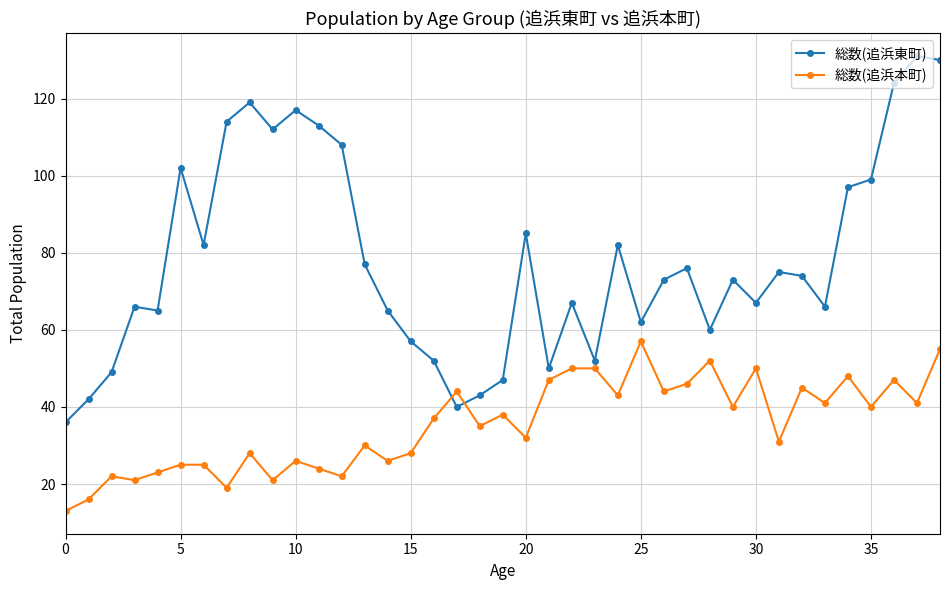

What is the lowest value of the 総数(追浜本町) series?

13